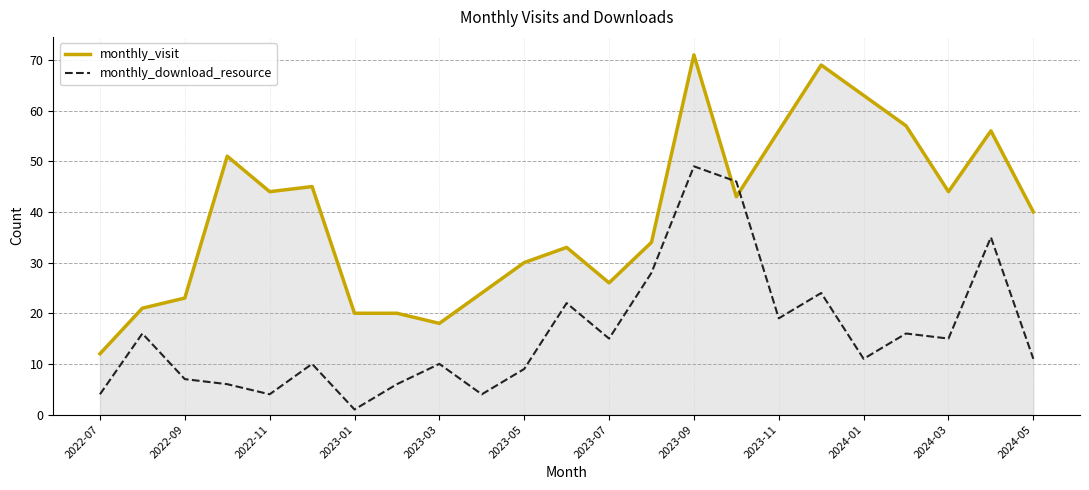

What is the sum of all monthly_visit values?

900